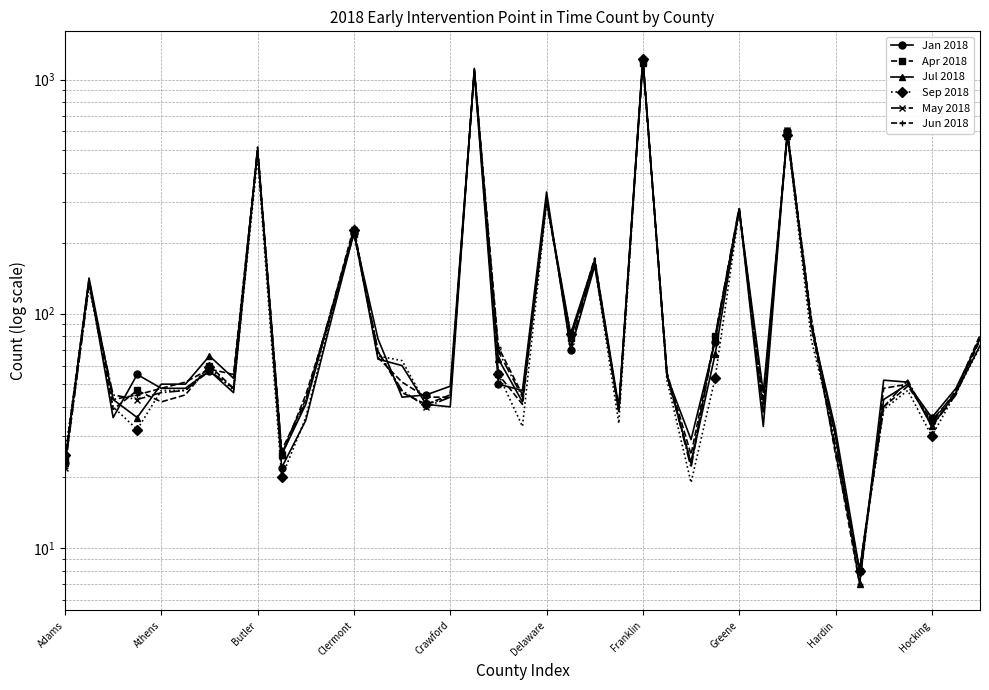

At which label is Sep 2018 closest to 614?

30